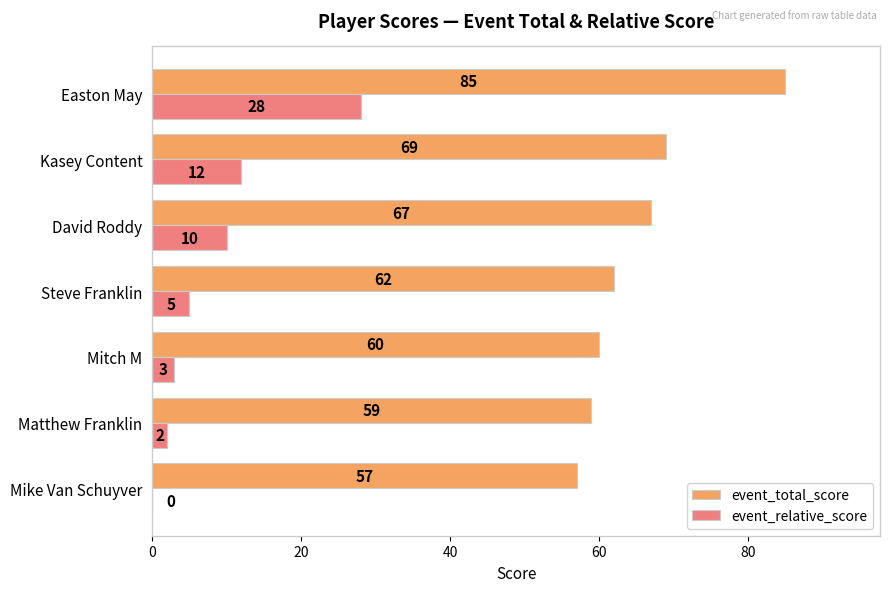

The value of event_relative_score at Matthew Franklin is 2. True or false?

True